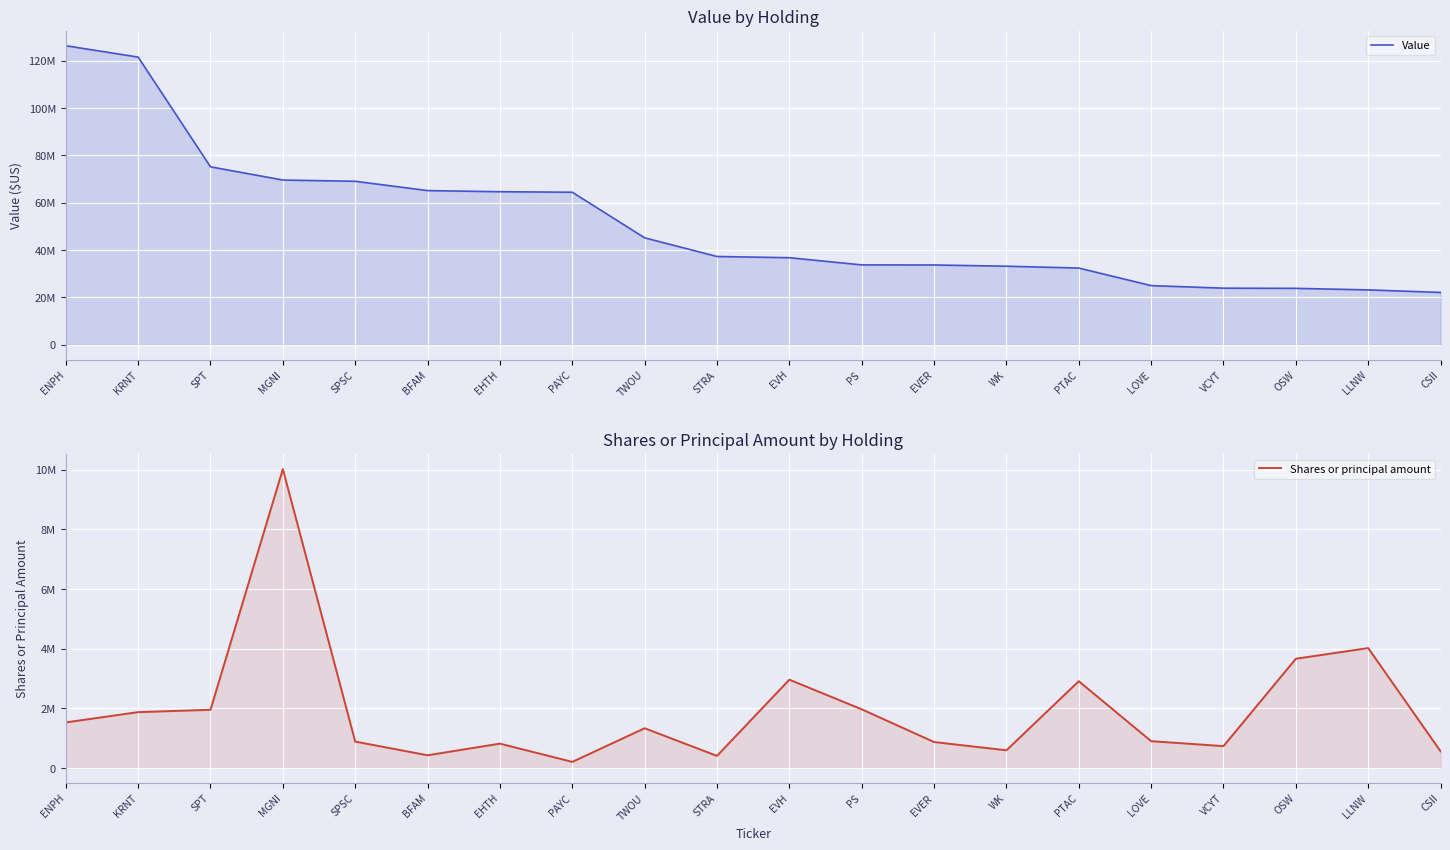

How many lines are shown in the chart?

2